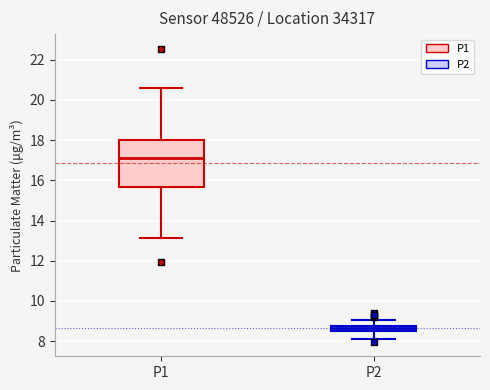

Where does the median line of the box for P2 sit on the y-axis? The values are not printed on the chart, so give them approximately, as read against the axis.

8.6